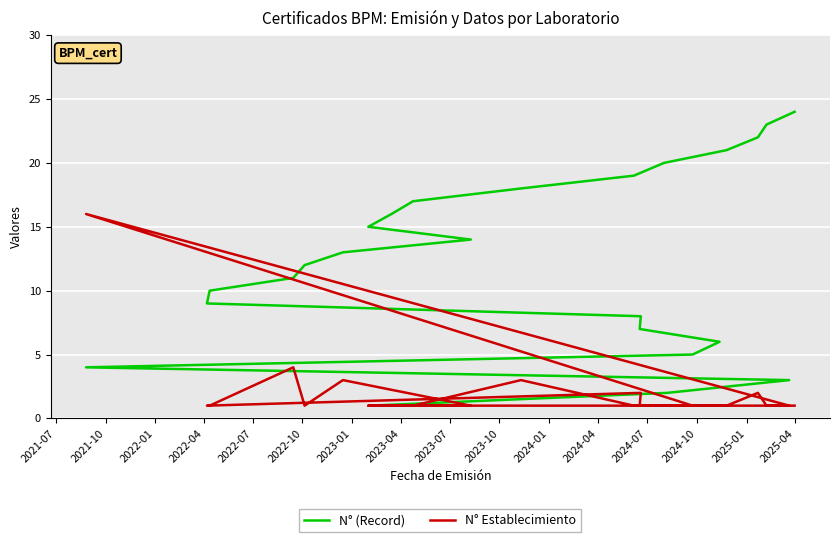

Count the number of data series in this chart.

2